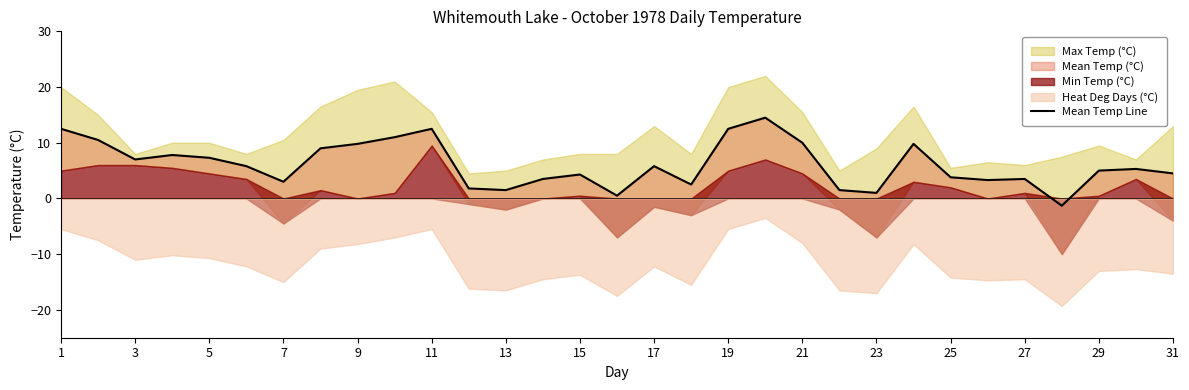

What is the difference between the values at 1 and 27?

9.0